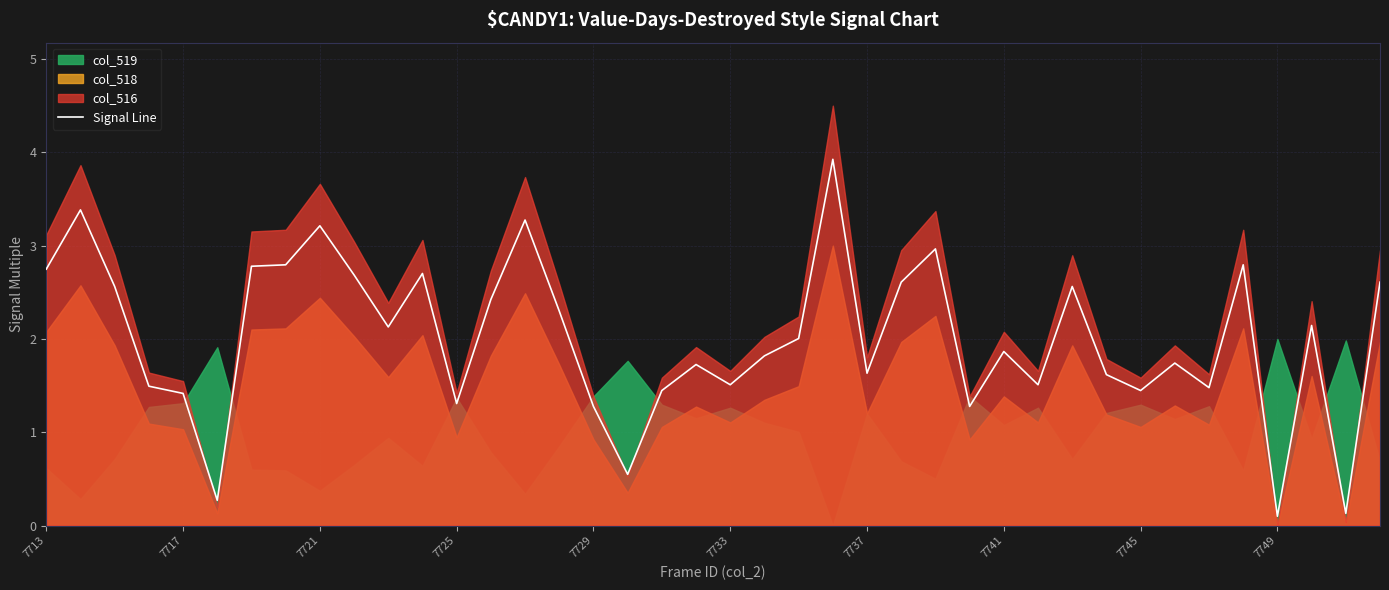

The chart shows a value of 4.0 at 7749. True or false?

False